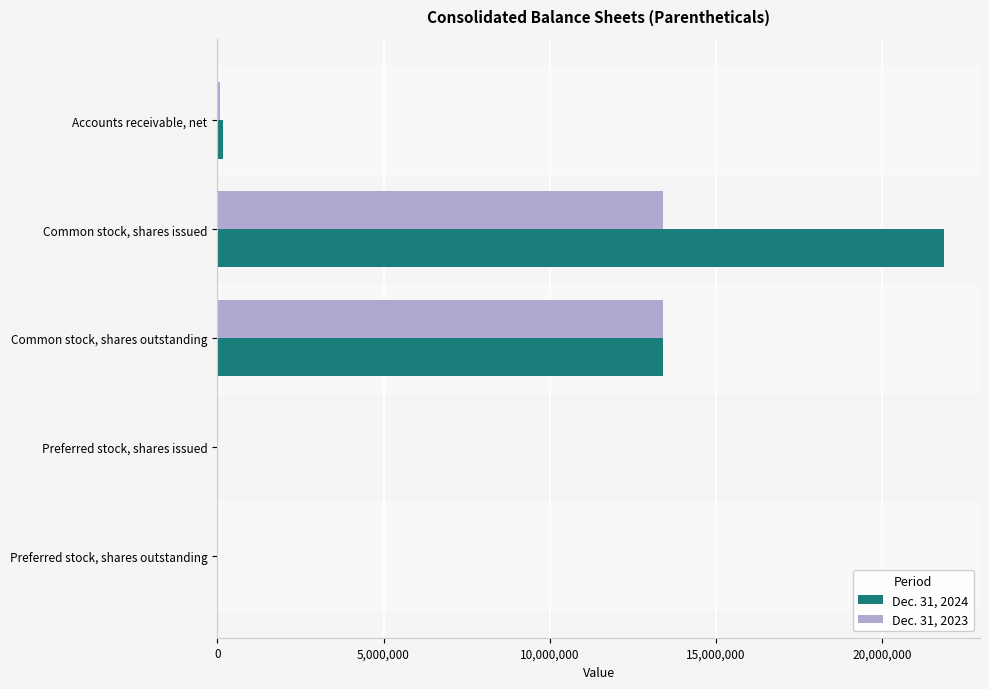

At which category does the chart reach its peak across all series?

Common stock, shares issued